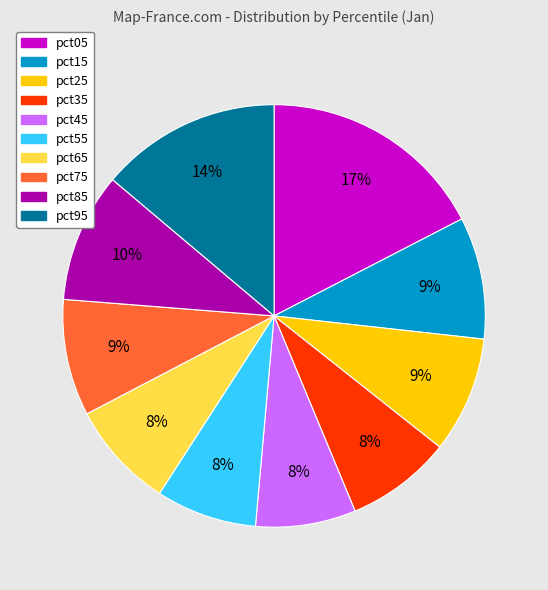

Which slice is the largest?

pct05